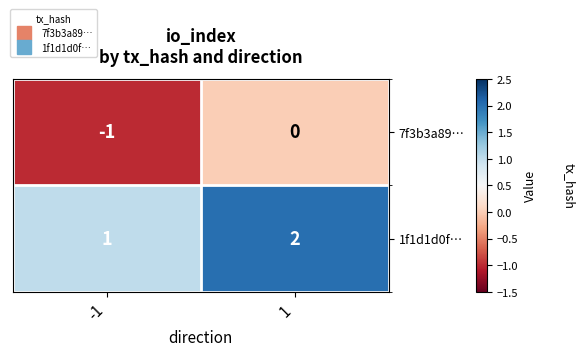

At 1, list the series in order from largest to smallest.

1f1d1d0f…, 7f3b3a89…